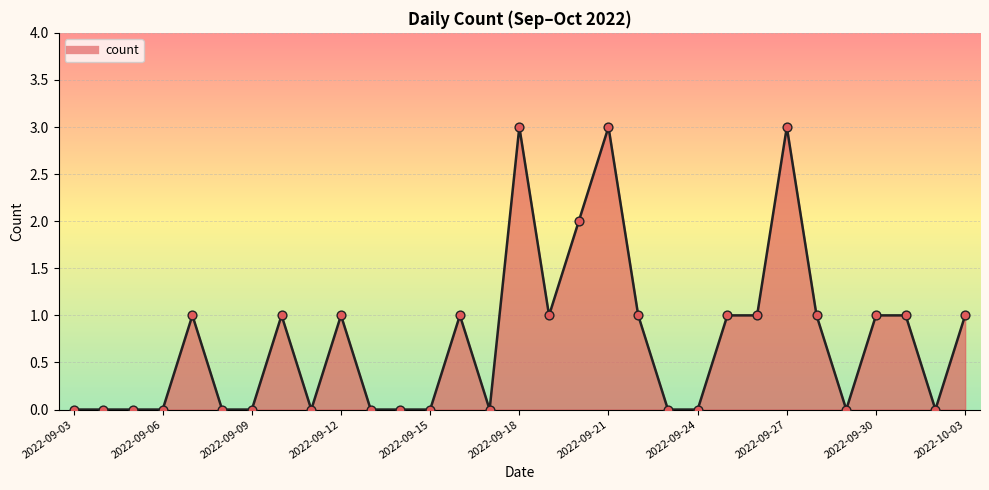

What is the greatest value displayed?

3